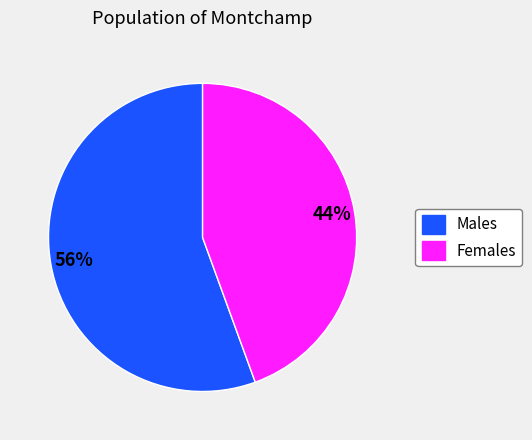

To the nearest percent, what is the average slice percentage?

50%